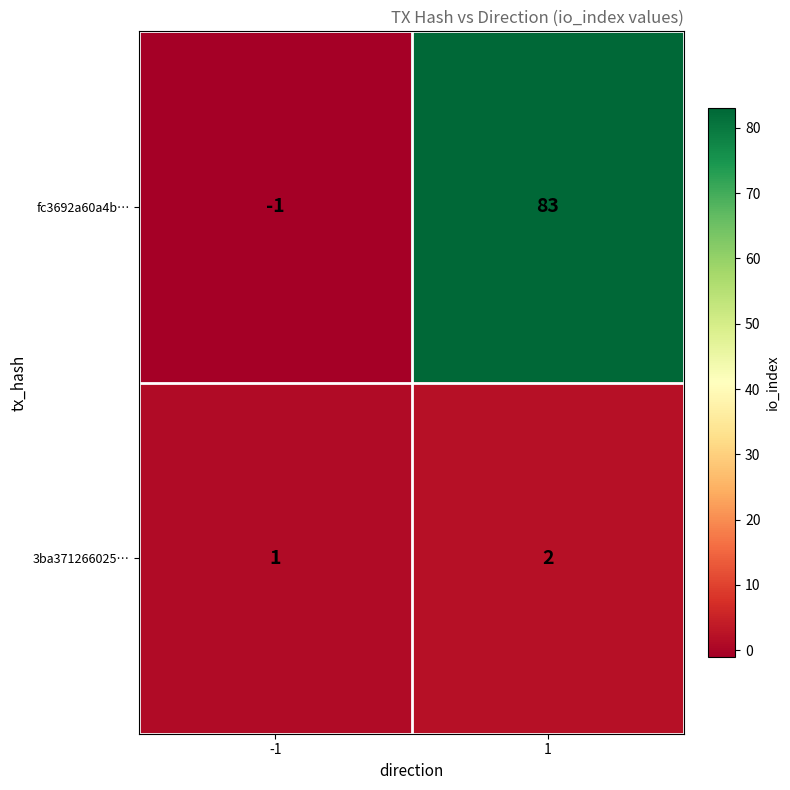

Rank the series by their average value, from highest to lowest.

fc3692a60a4b…, 3ba371266025…